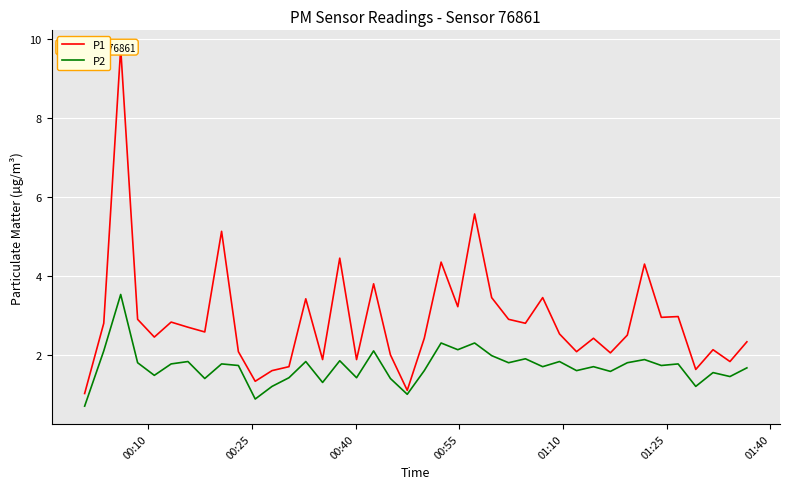

In P2, how many points are higher than both neighbors (excluding endpoints)?

14